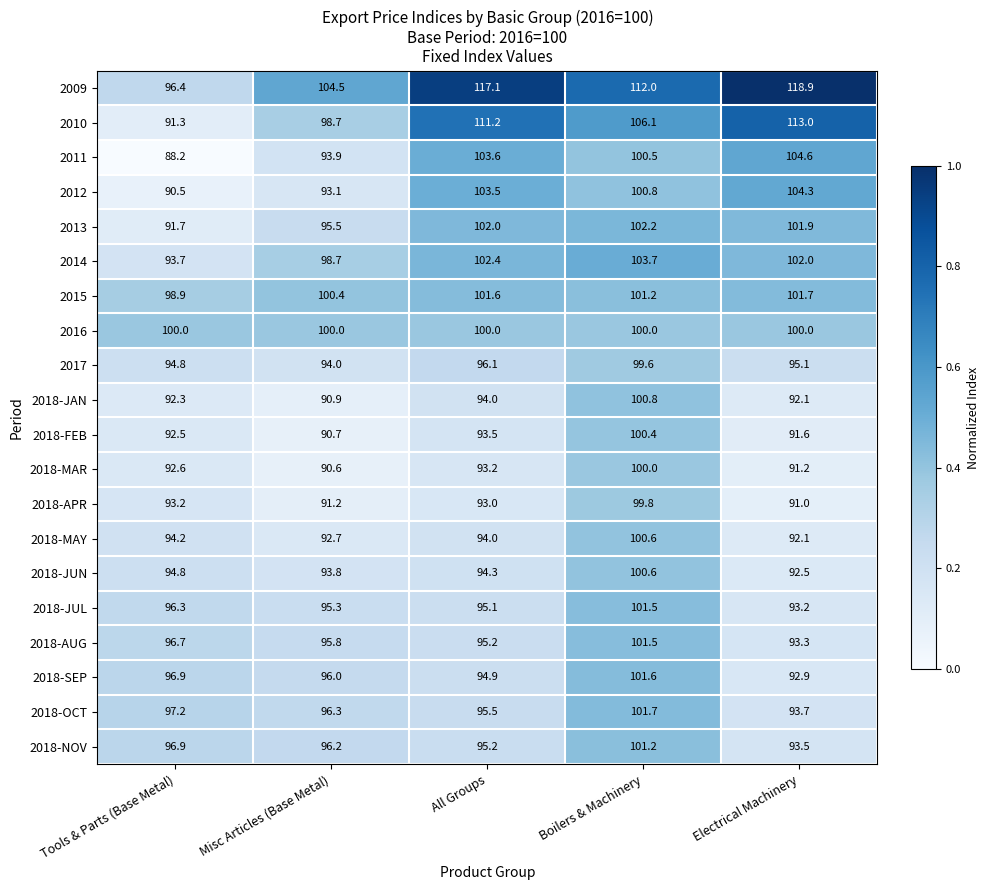

Which series has the widest spread of values?

2009